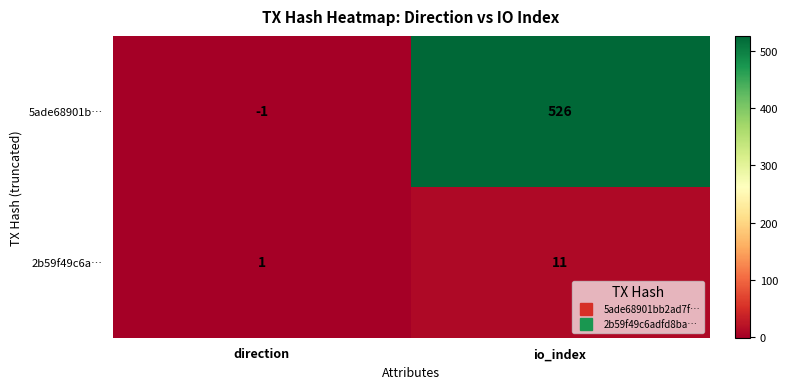

At how many categories does at least one series exceed 441?

1